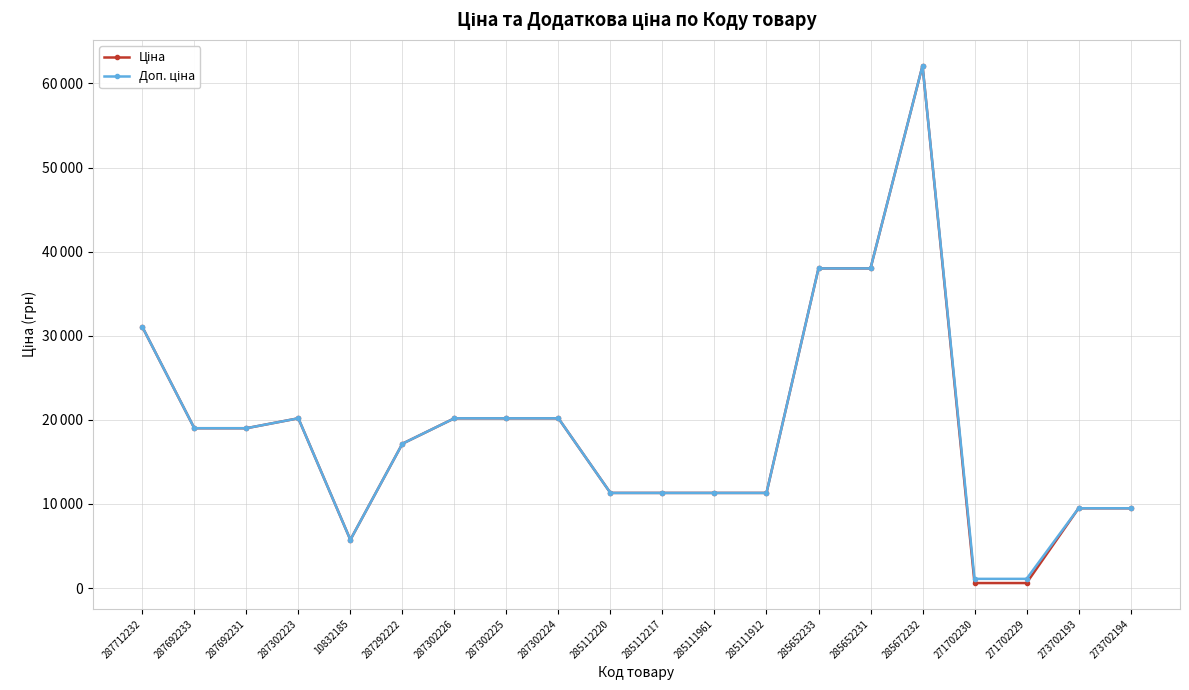

At how many categories does at least one series exceed 56678?

1